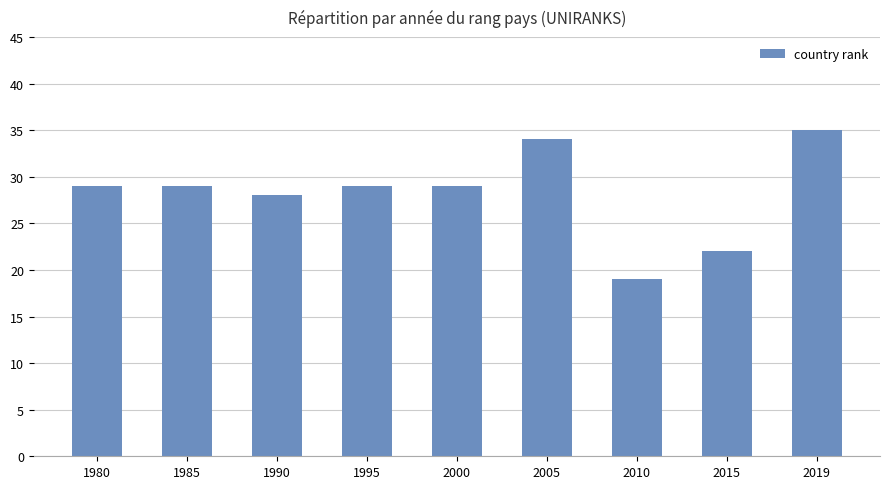

What is the average value?

28